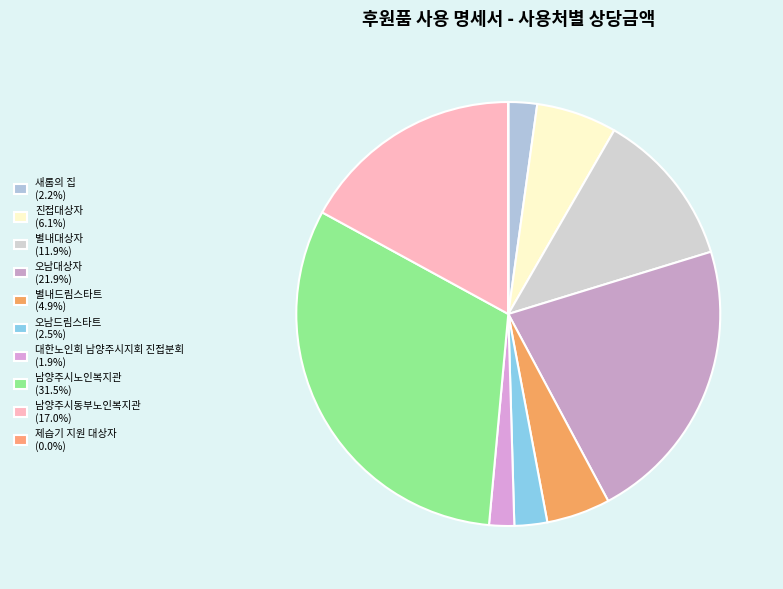

True or false: 대한노인회 남양주시지회 진접분회 accounts for 2% of the total.

True